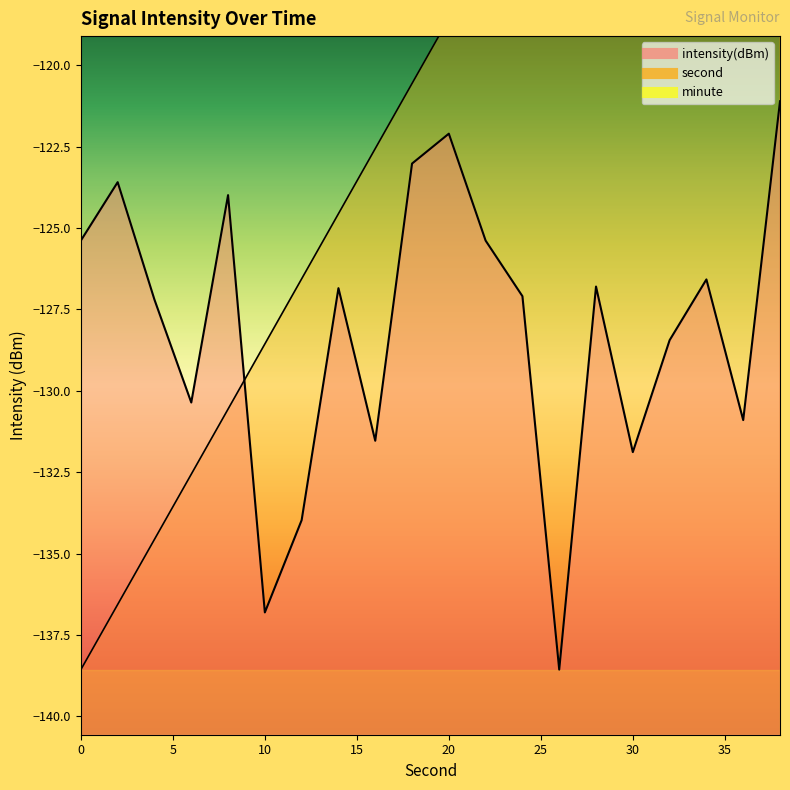

True or false: second has more than 2 interior local peaks.

False